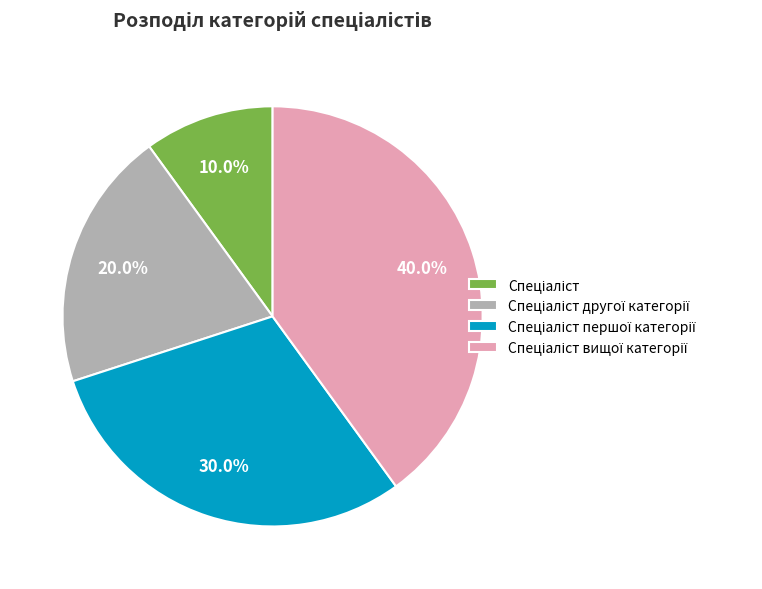

Is there a majority slice in this chart?

No